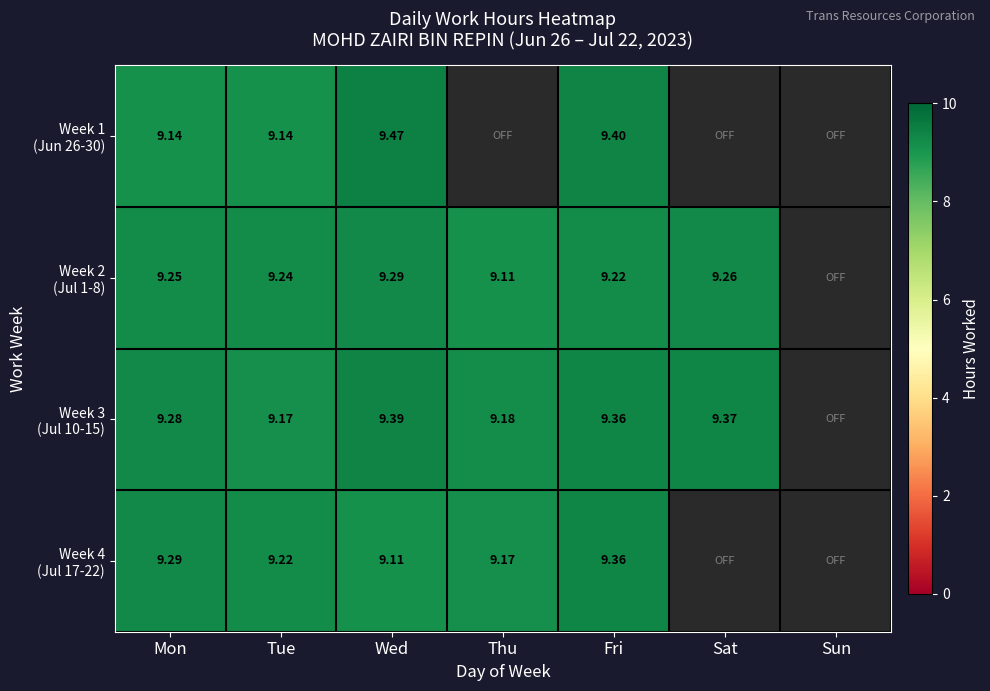

Between Thu and Sun, which is larger?

Thu